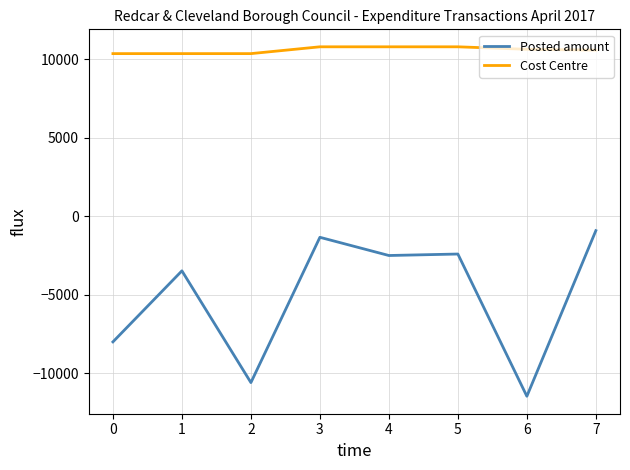

What is the difference between the maximum and second lowest values in the Posted amount series?

9679.0